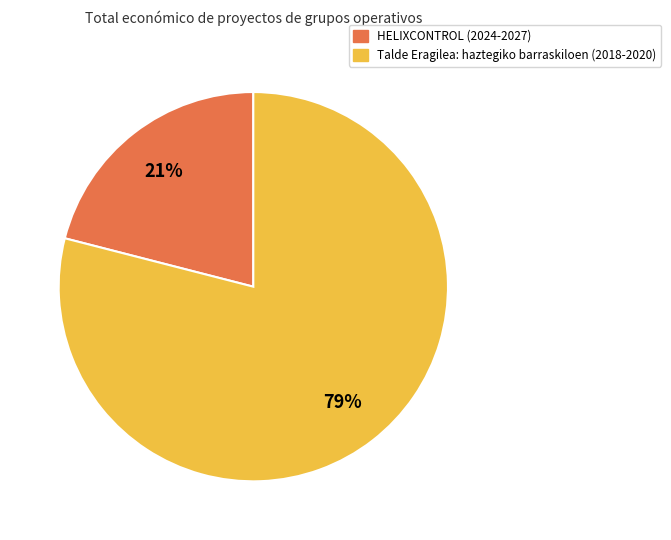

What is the ratio of the value at Talde Eragilea: haztegiko barraskiloen (2018-2020) to the value at HELIXCONTROL (2024-2027)?

3.8